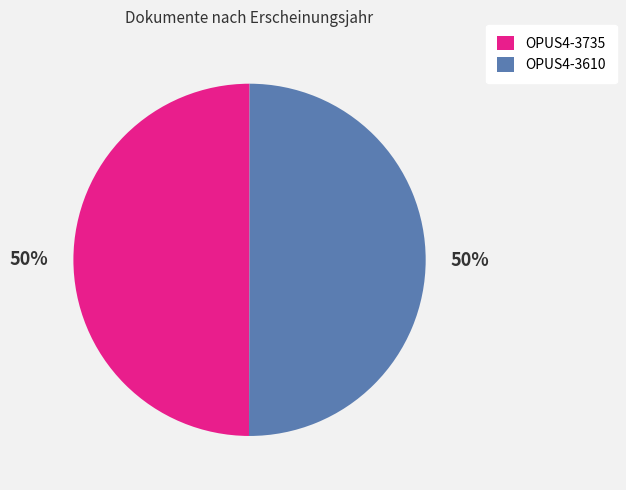

Is it true that OPUS4-3735 is 50% of the pie?

True